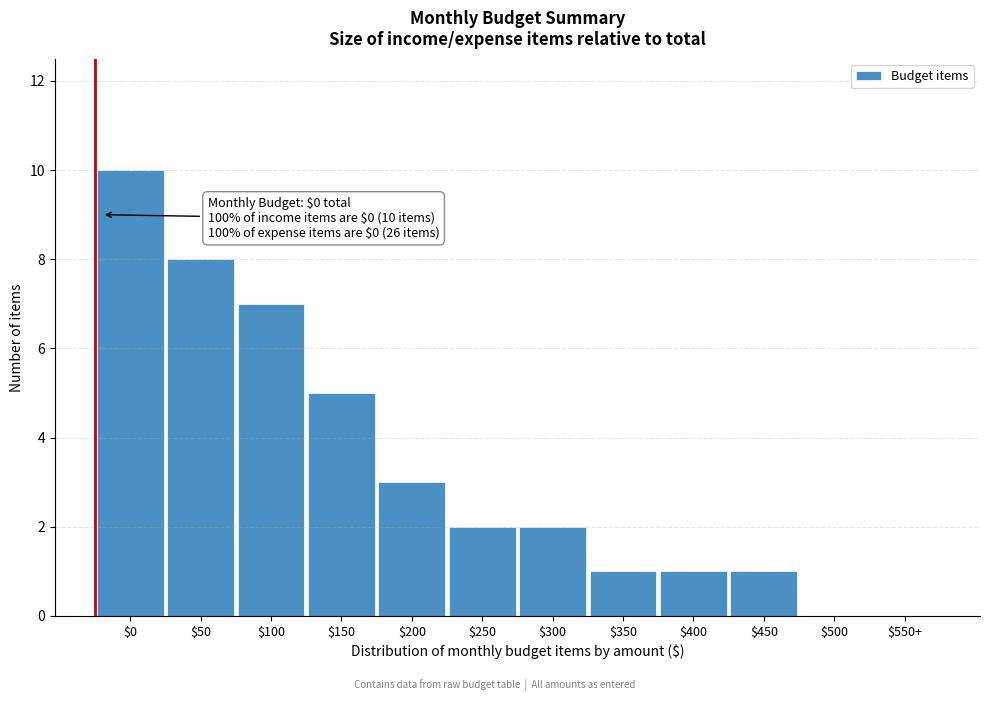

Which label corresponds to the largest value in the chart?

$0